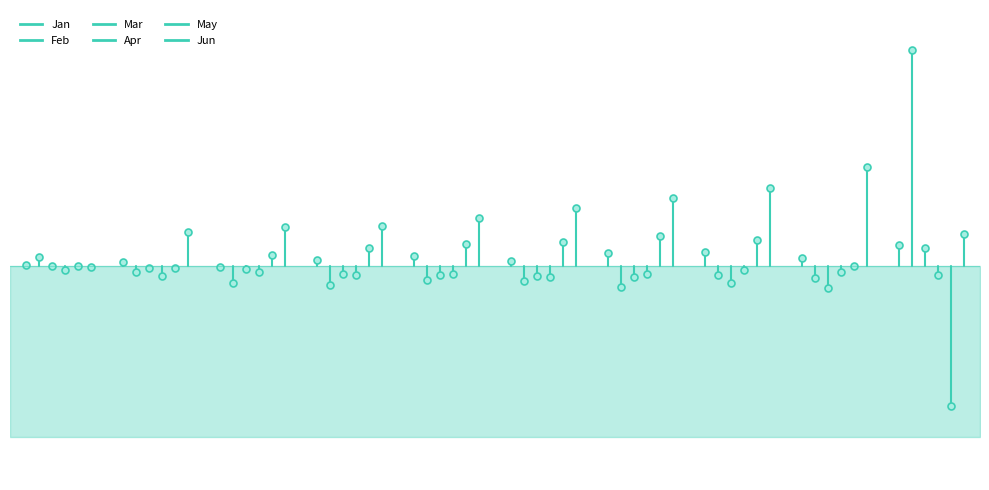

Which series has the largest total across all categories?

Feb